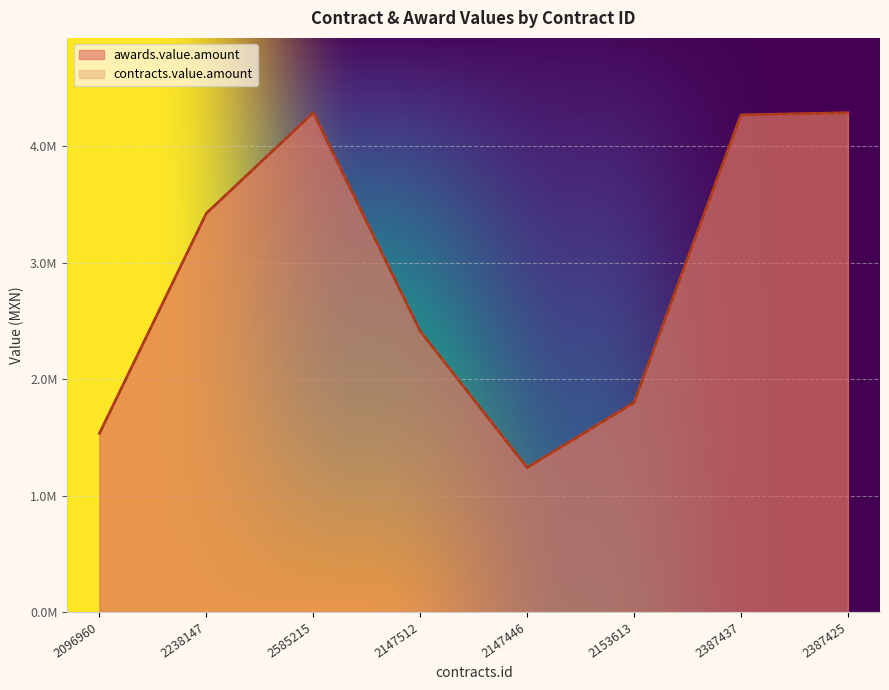

True or false: contracts.value.amount and awards.value.amount intersect in this chart.

False